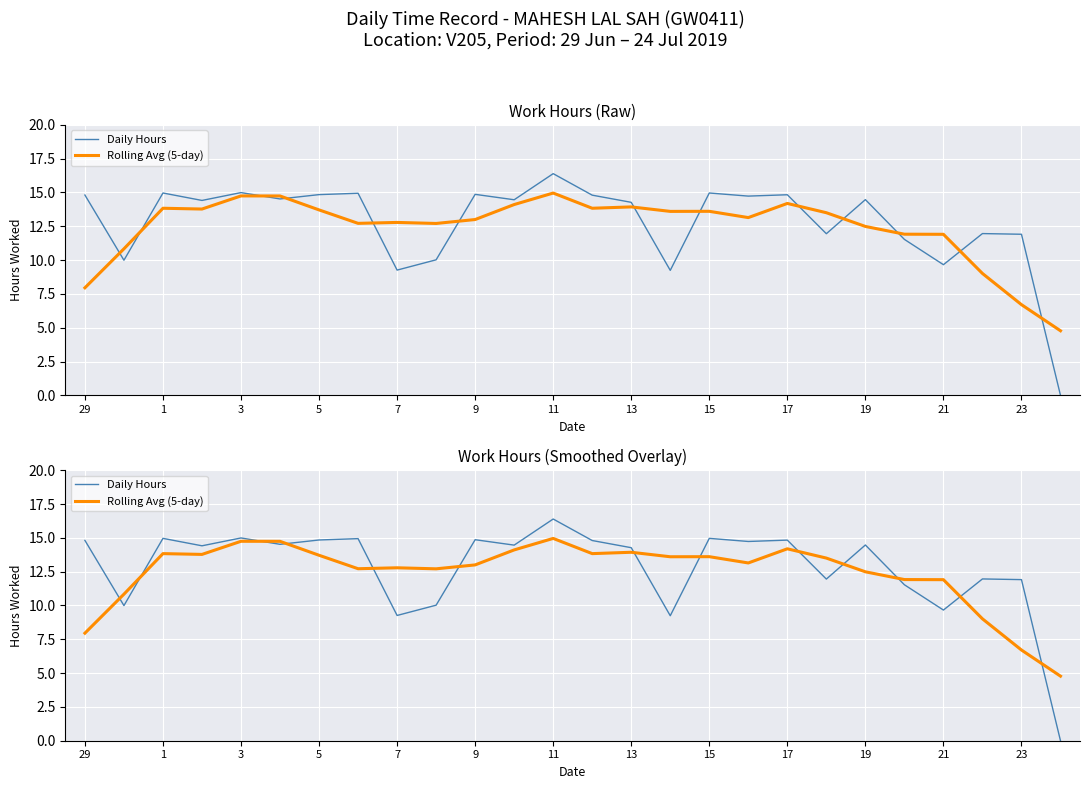

What is the total value across all series at 21?

21.6